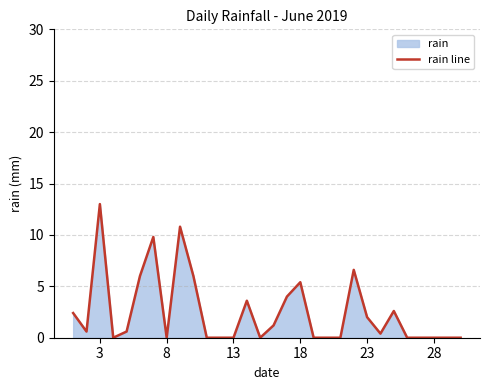

Which label corresponds to the largest value in the chart?

3